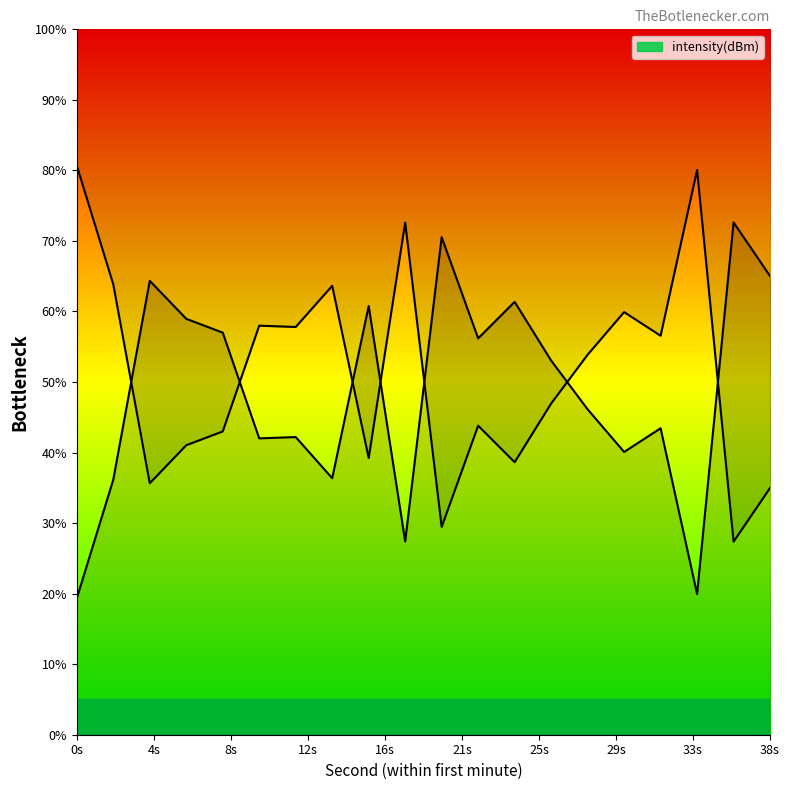

What is the difference between the values at 14 and 34?

16.4